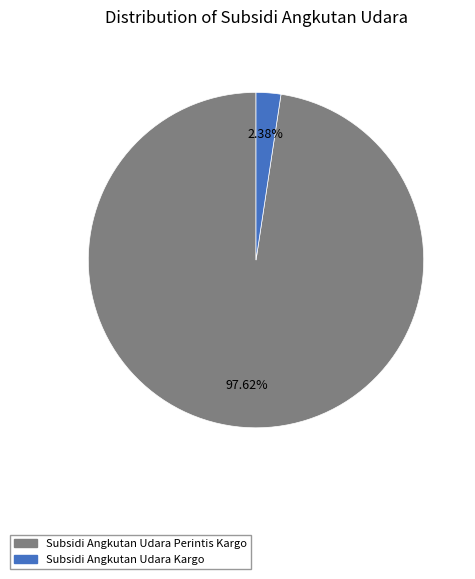

Which category has the smallest portion of the pie?

Subsidi Angkutan Udara Kargo